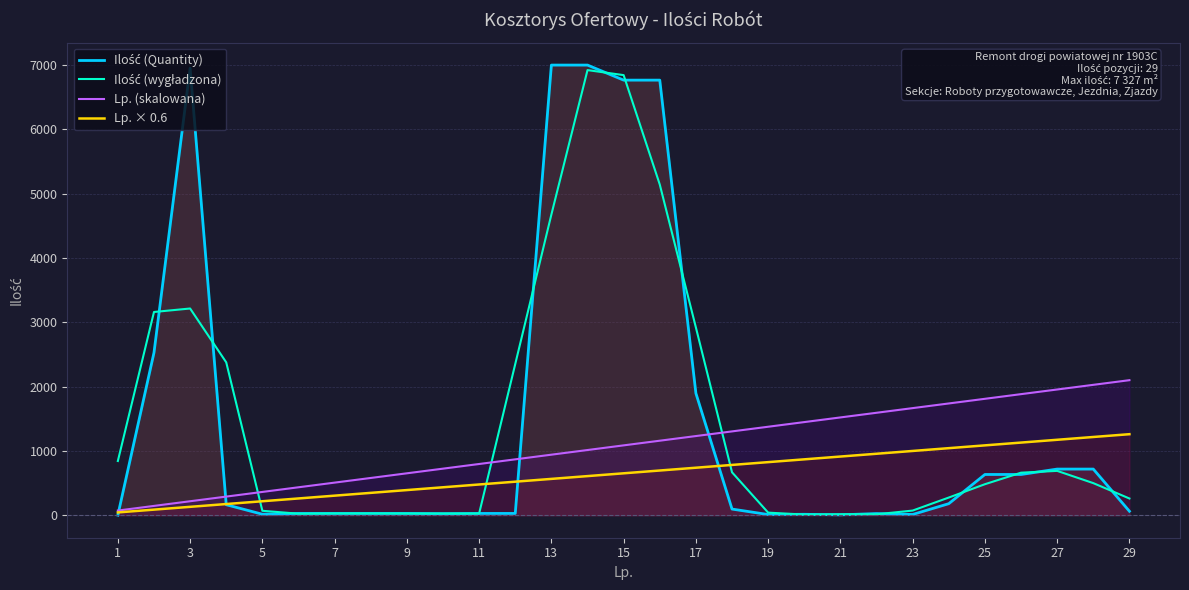

Does the chart have visible grid lines?

Yes